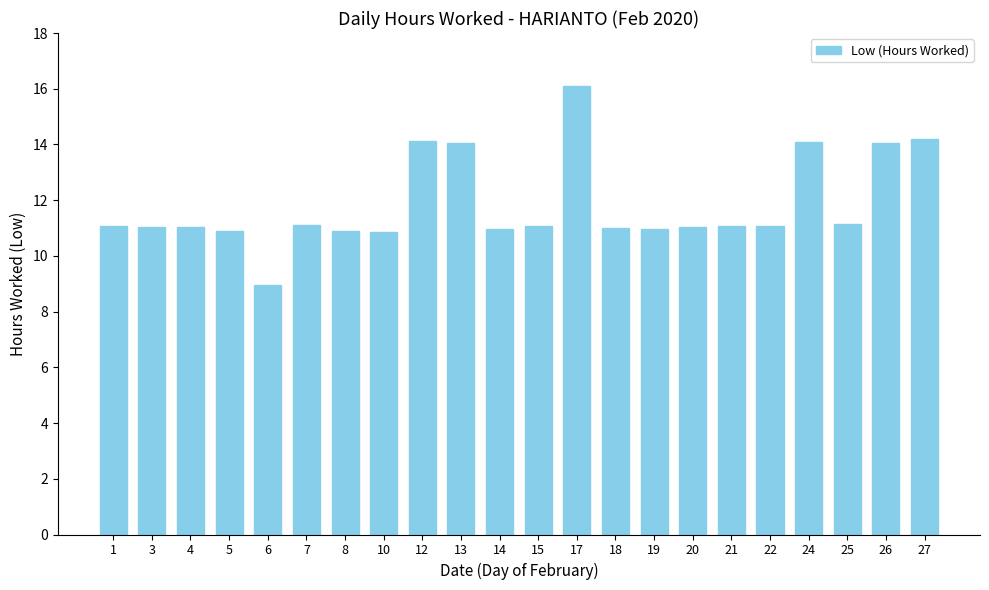

Approximately how many times larger is the value at 13 compared to 26?

1.0